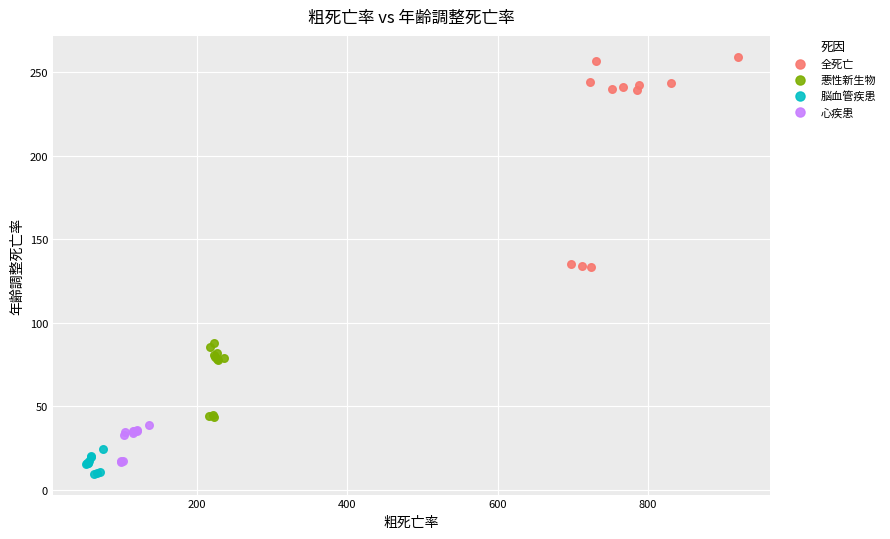

Which series reaches the minimum Y coordinate?

脳血管疾患